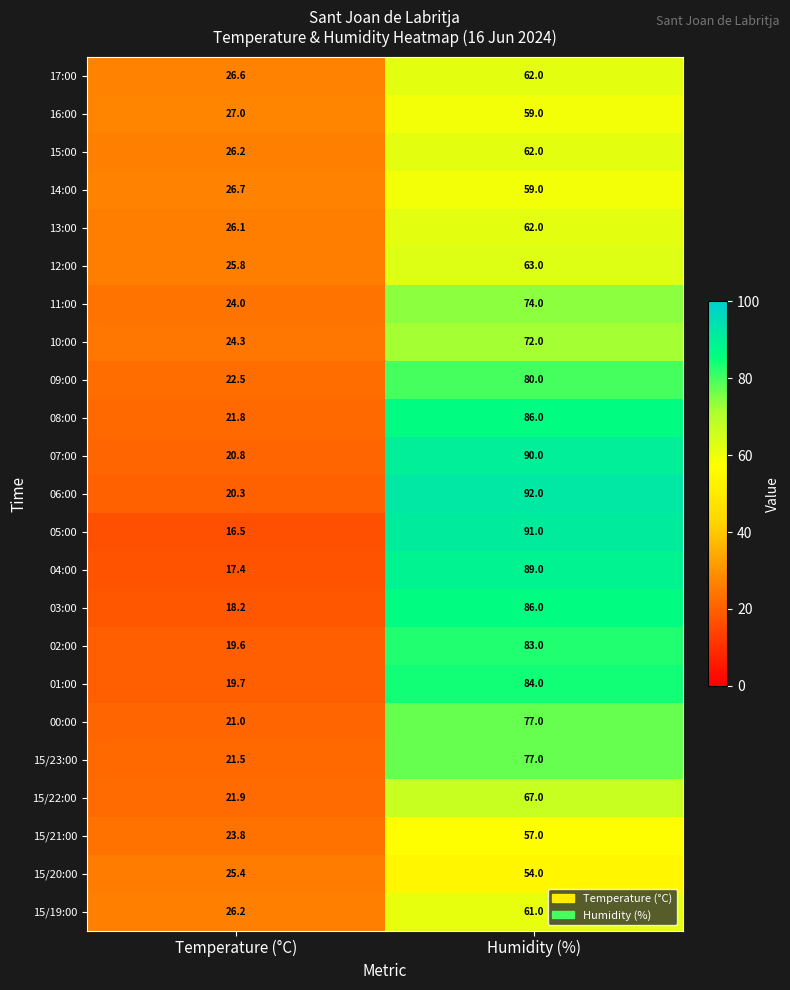

True or false: 06:00 has a value of 140.4 at Humidity (%).

False